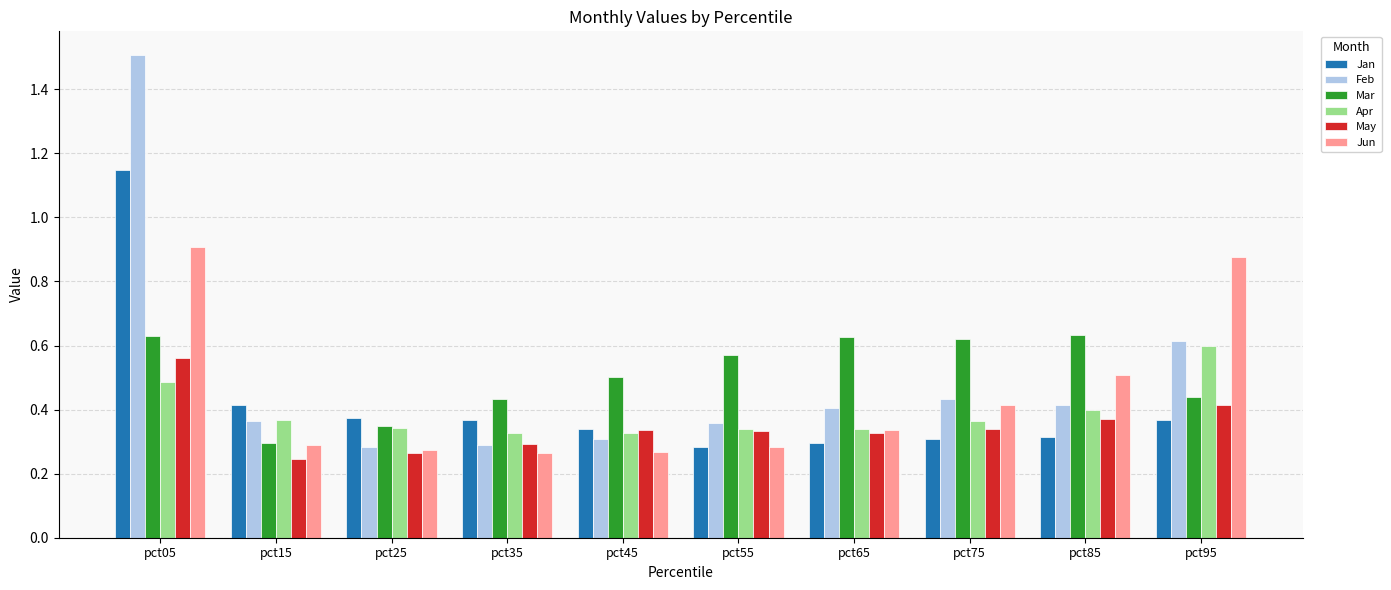

Rank the series at pct05 from highest to lowest value.

Feb, Jan, Jun, Mar, May, Apr